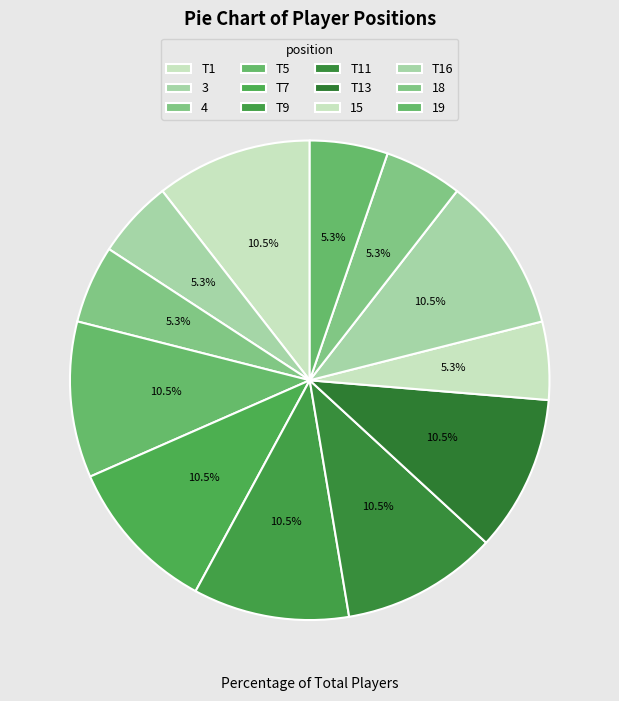

Is there any slice that represents more than half of the pie?

No